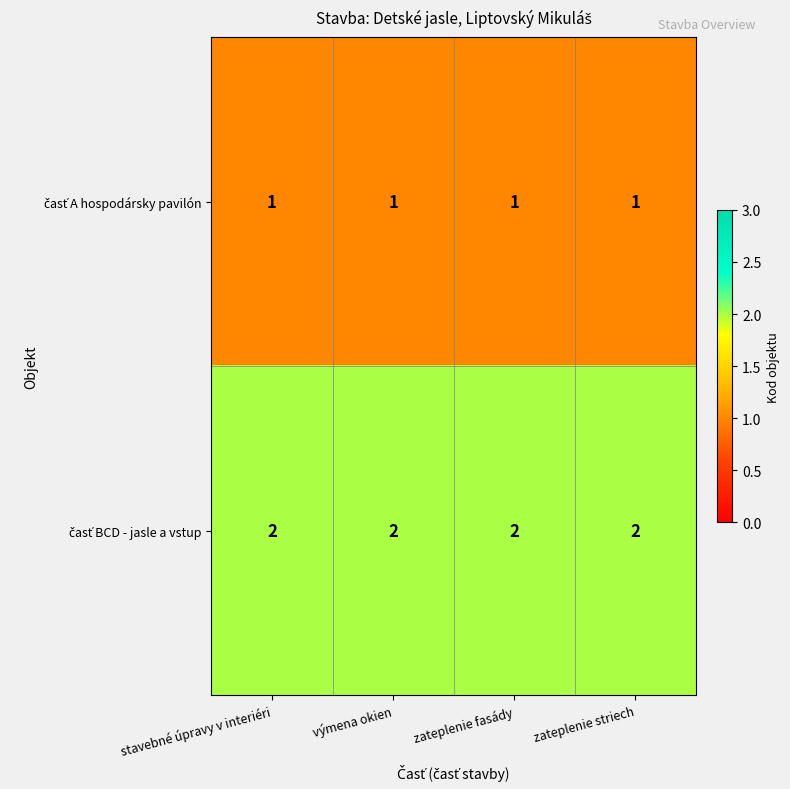

At how many categories does at least one series exceed 1?

4